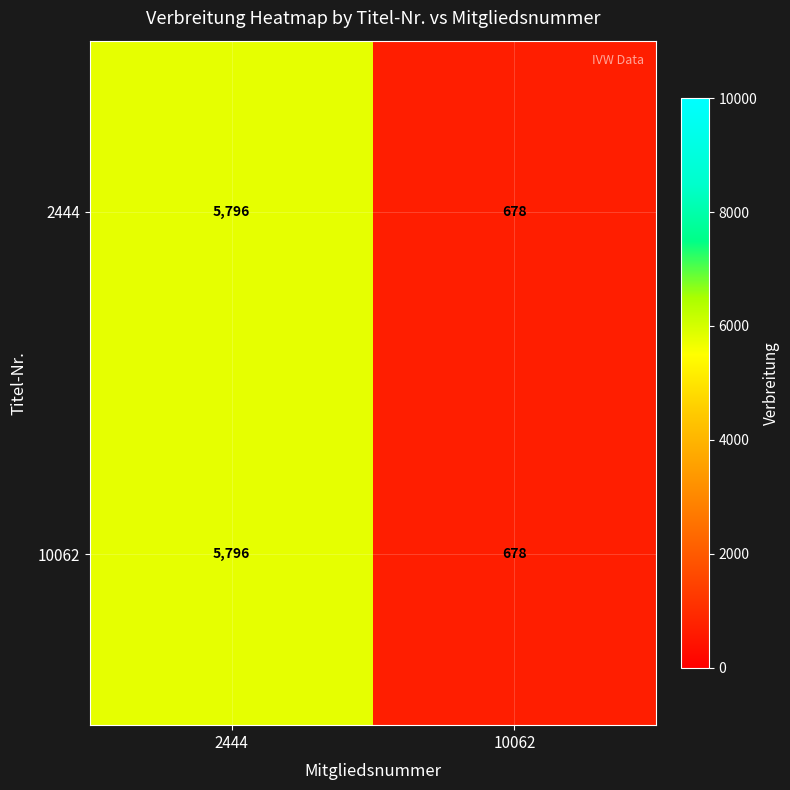

Reading left to right, transcribe all the data shown in this chart.

2444: 2444=5796	10062=678
10062: 2444=5796	10062=678